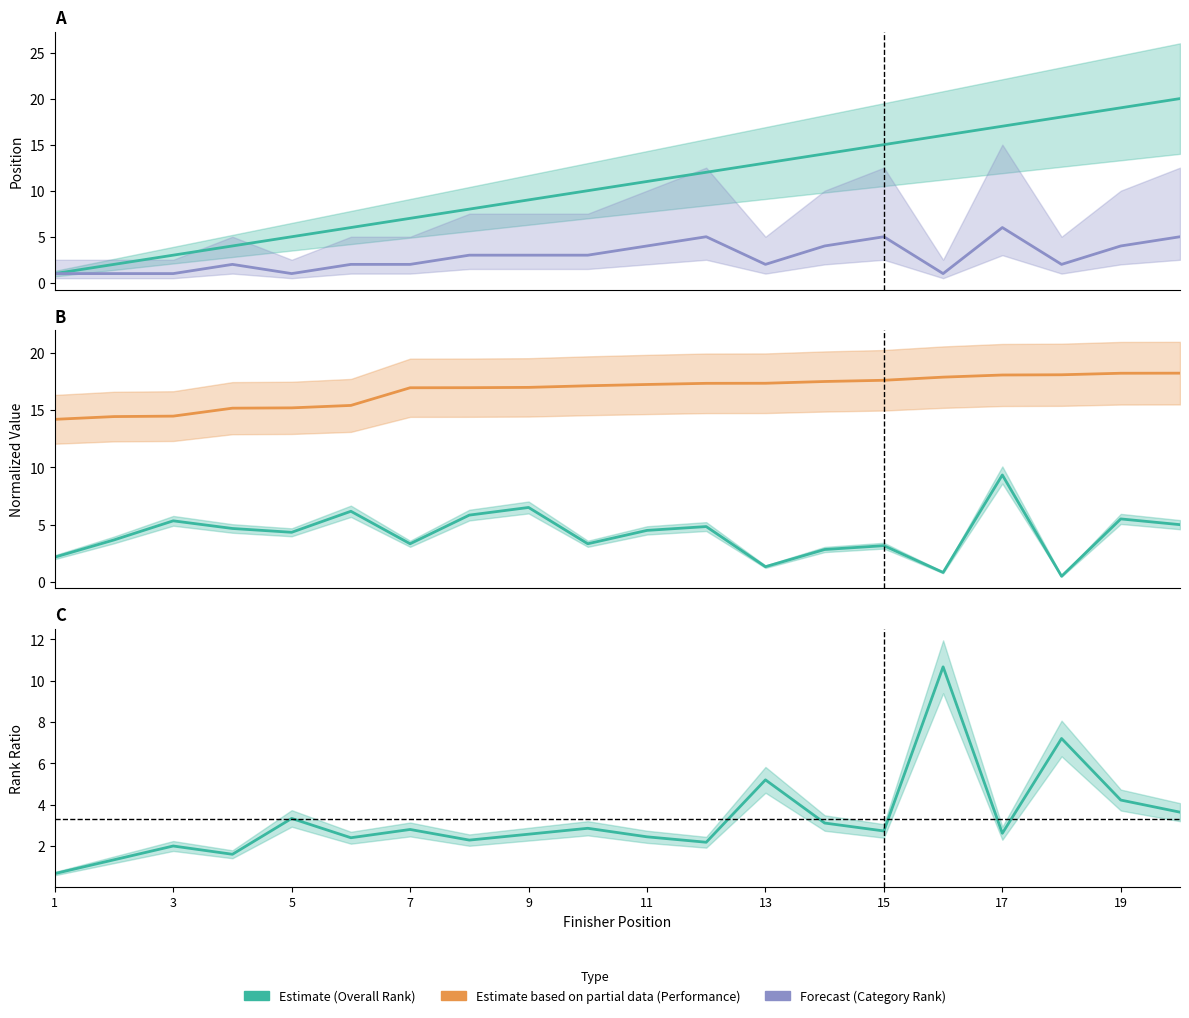

What is the sum of the Performance (norm) values at 3 and 13?

31.8